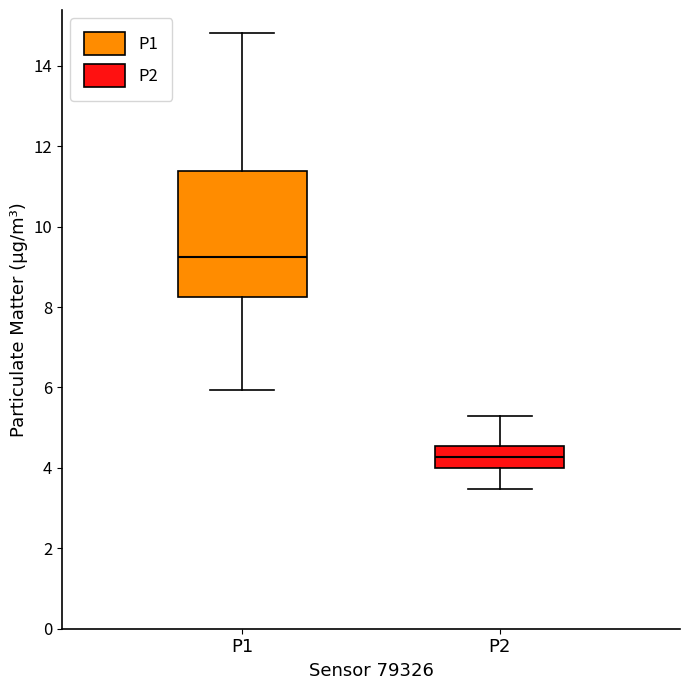

Reading left to right, transcribe this box plot: for each box, give where its median line is, the range the box spans, and where its two whiskers end, as read against the y-axis. The values are not printed on the chart, so give them approximately, as read against the axis.

P1: median 9.2, box 8.2 to 11.4, whiskers 6.0 to 14.8
P2: median 4.2, box 4.0 to 4.6, whiskers 3.4 to 5.4